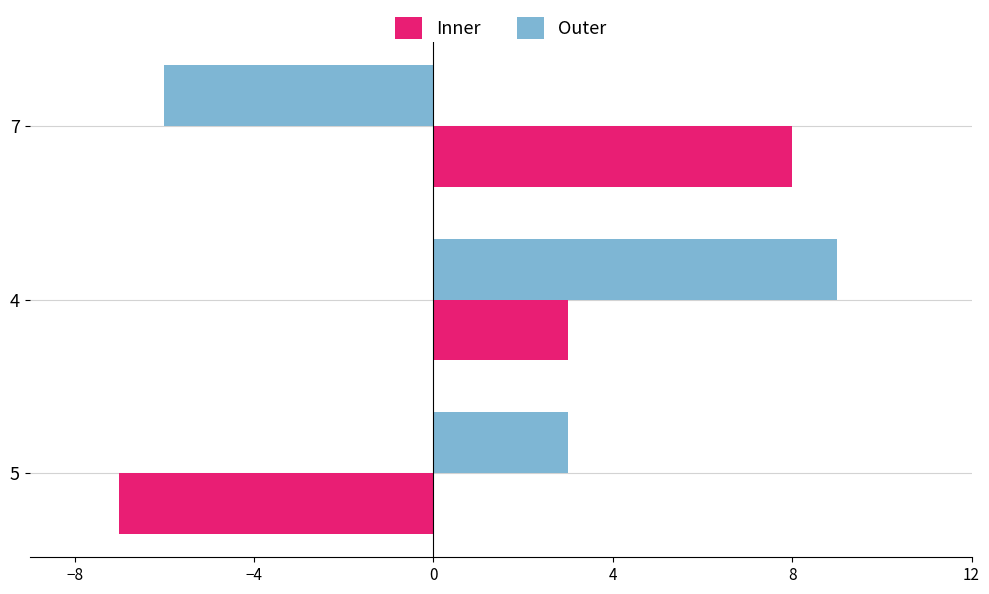

What is the difference between the maximum and minimum values in the Outer series?

15